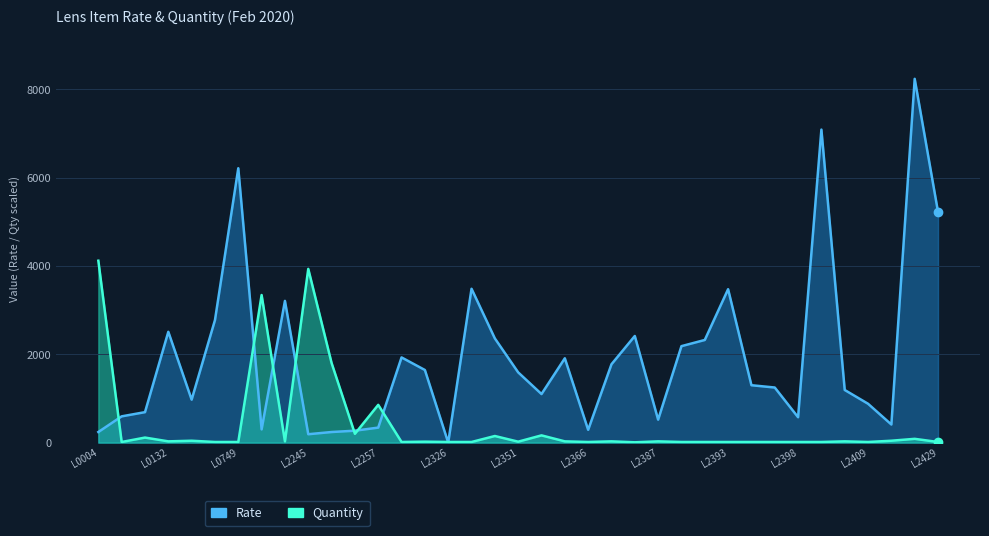

Which series has the largest total across all categories?

Rate